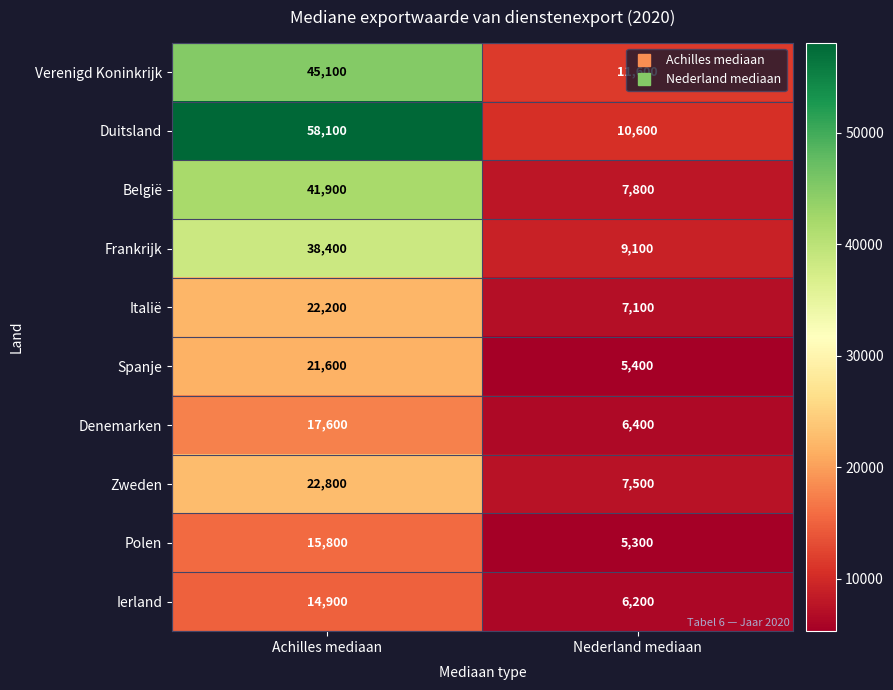

What is the sum of all Italië values?

29300